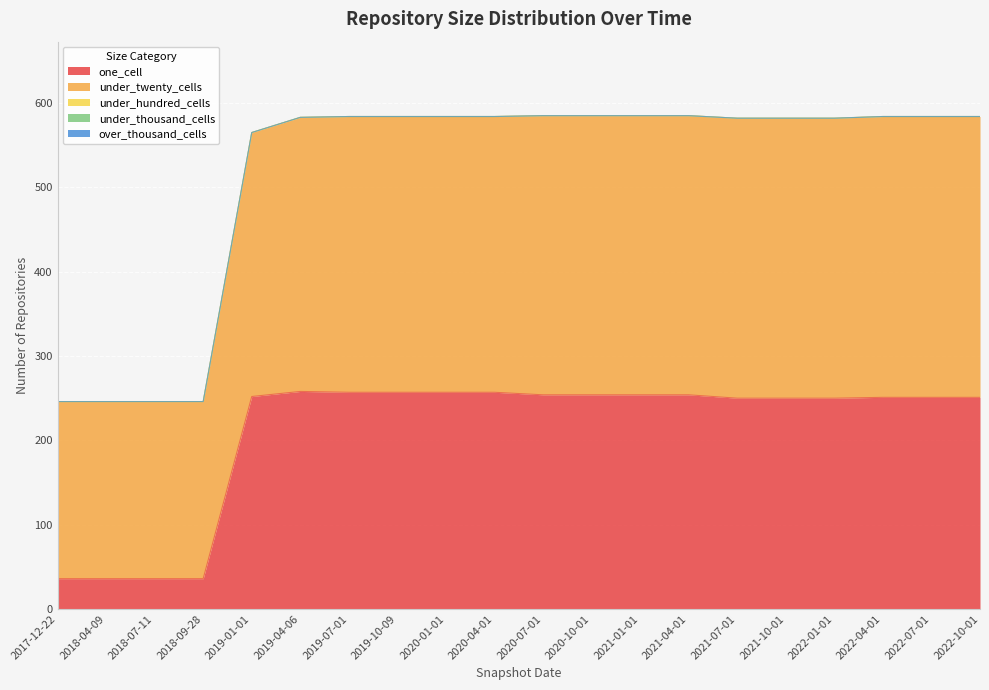

The value of under_hundred_cells at 2020-04-01 is 0. True or false?

True